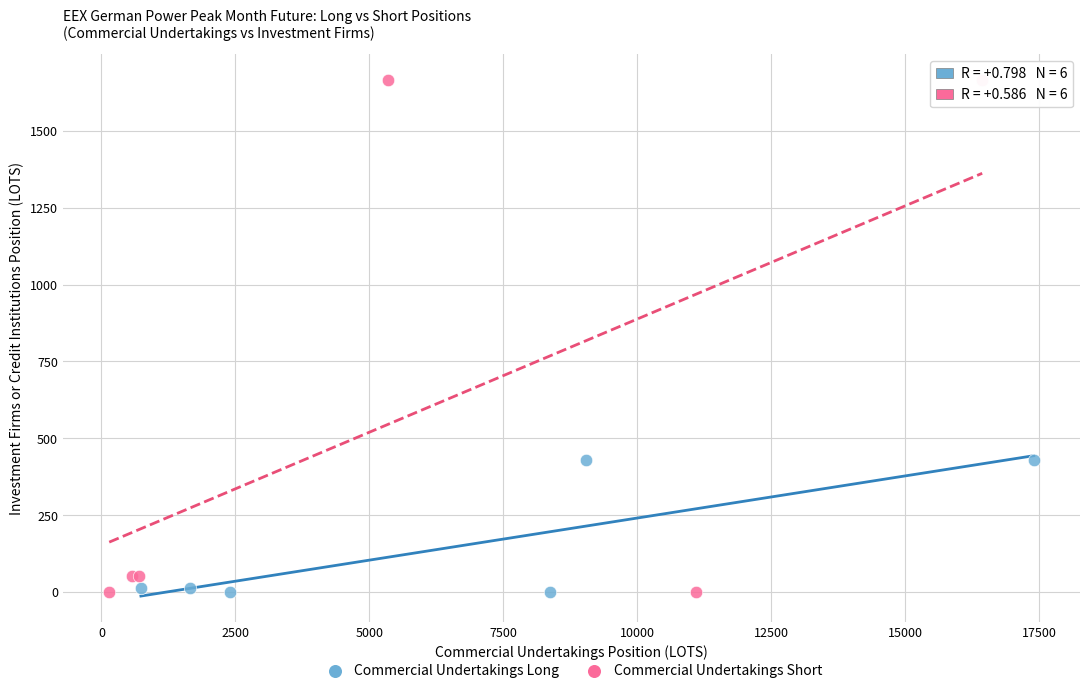

Which series has the widest spread of Y values?

Commercial Undertakings Short